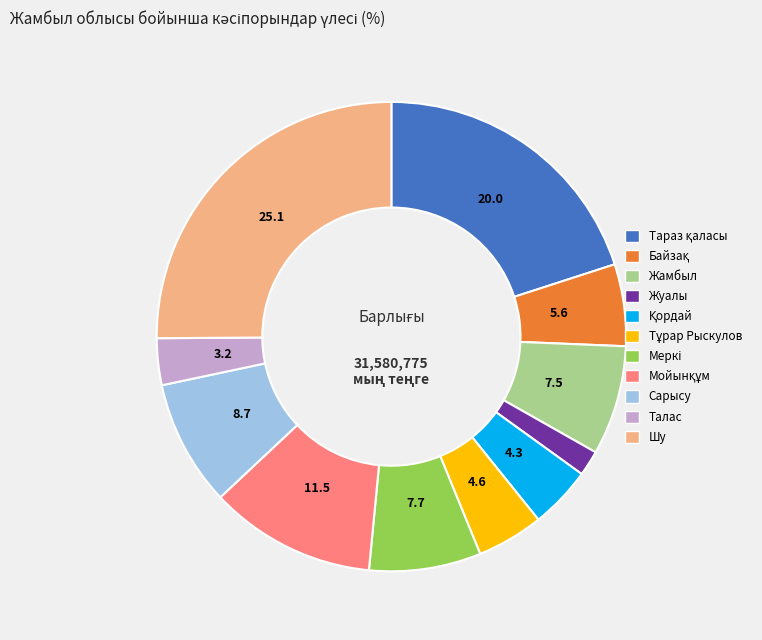

Which has a higher value, Жамбыл or Шу?

Шу